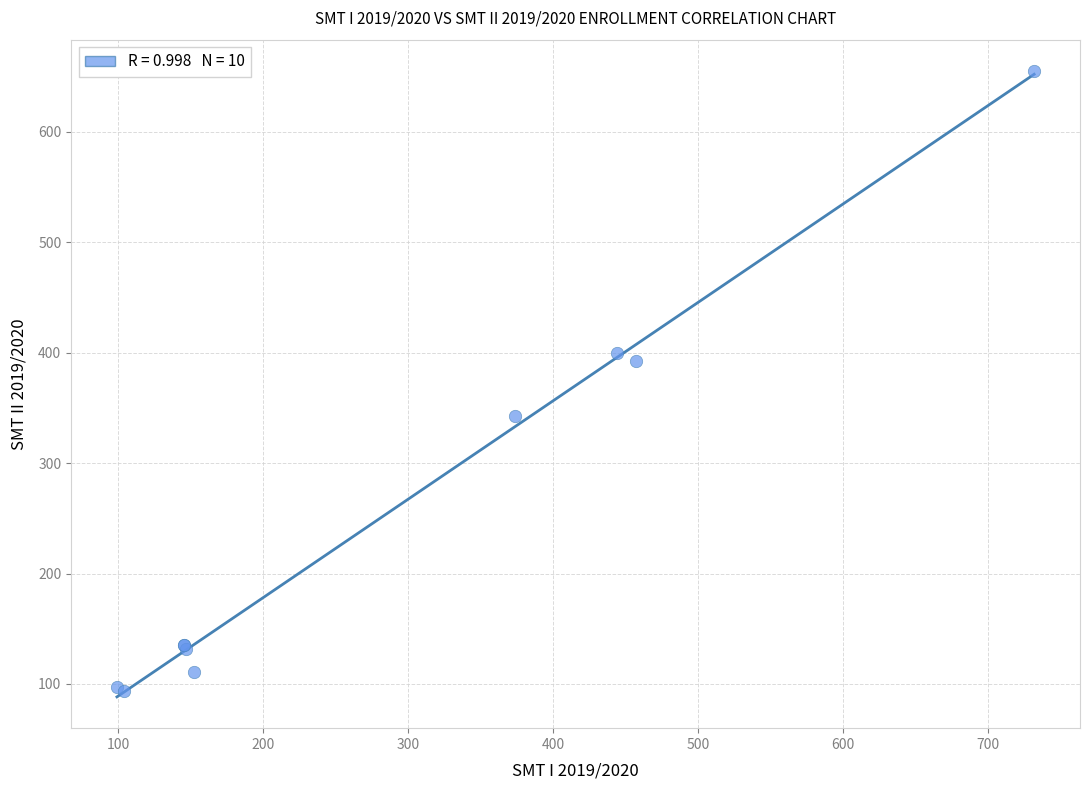

What Y value in the scatter plot is closest to 374?

392